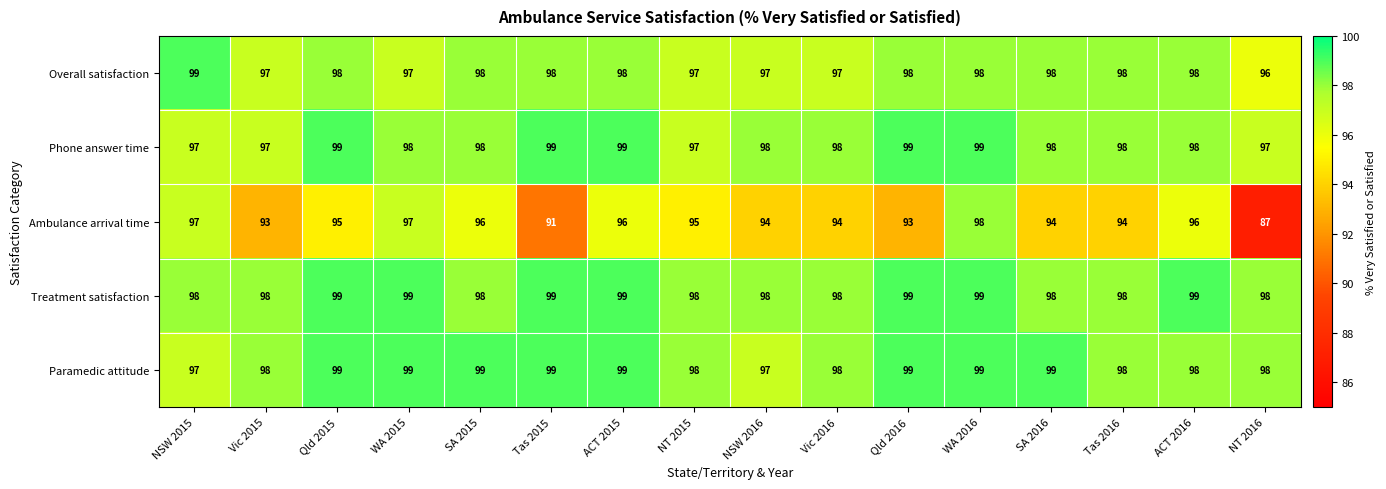

Where does the Overall satisfaction series first go above 98?

NSW 2015